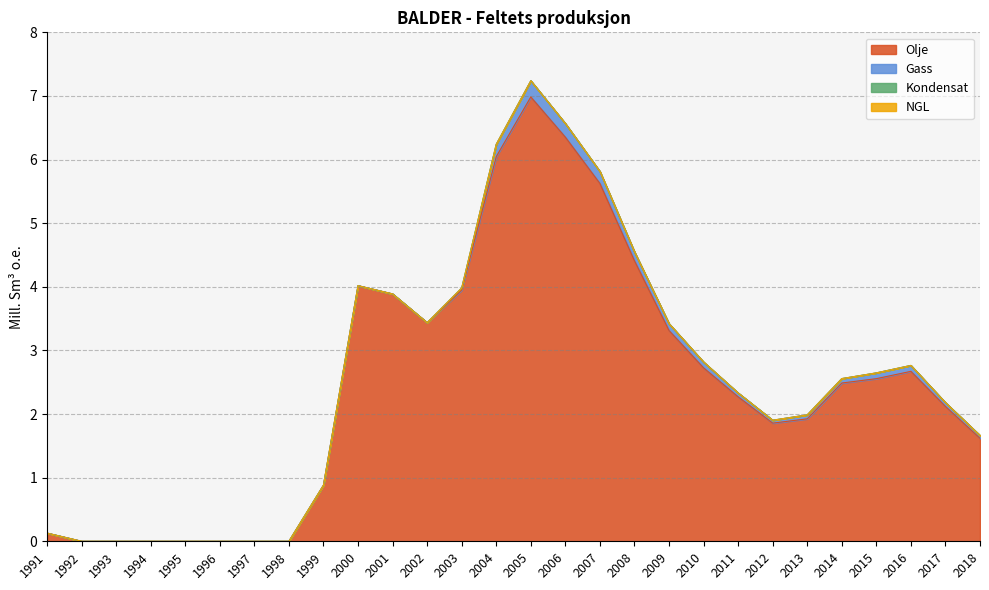

Which series has the largest range (max minus min)?

Olje